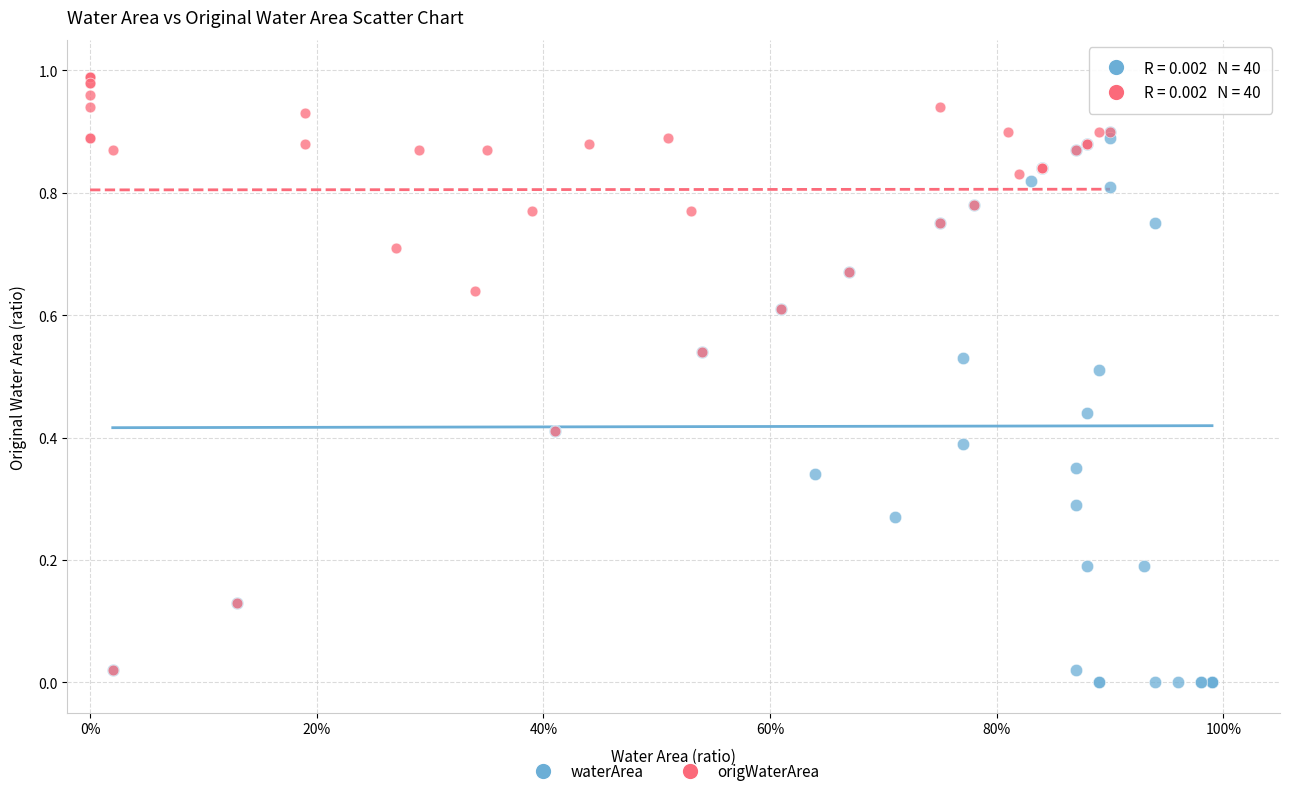

Which series reaches the minimum Y coordinate?

waterArea